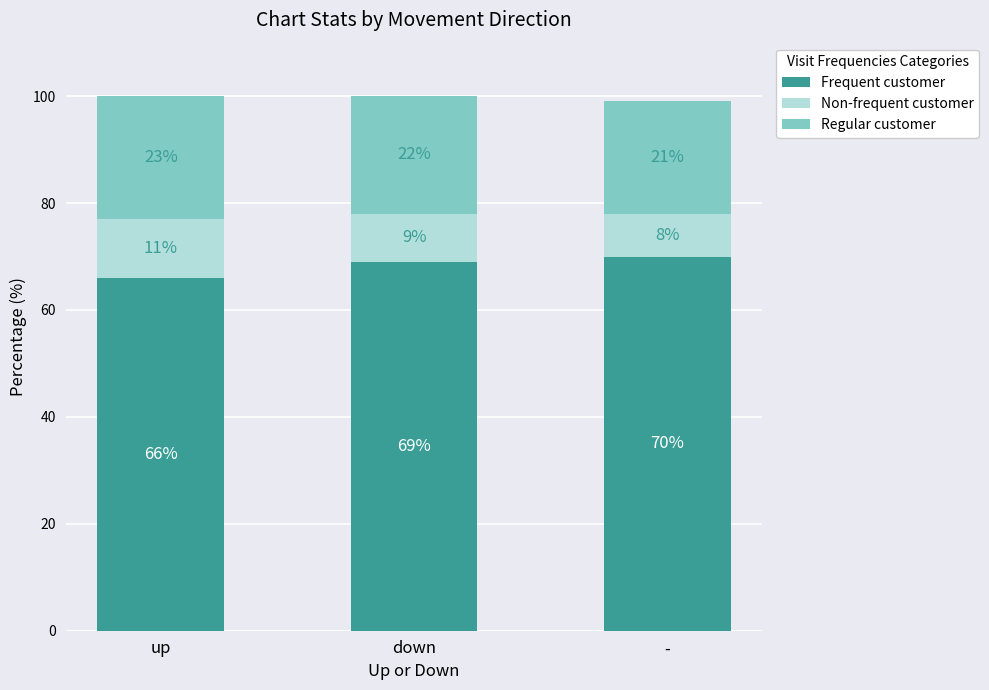

Are the bars grouped side by side (vs. stacked)?

No